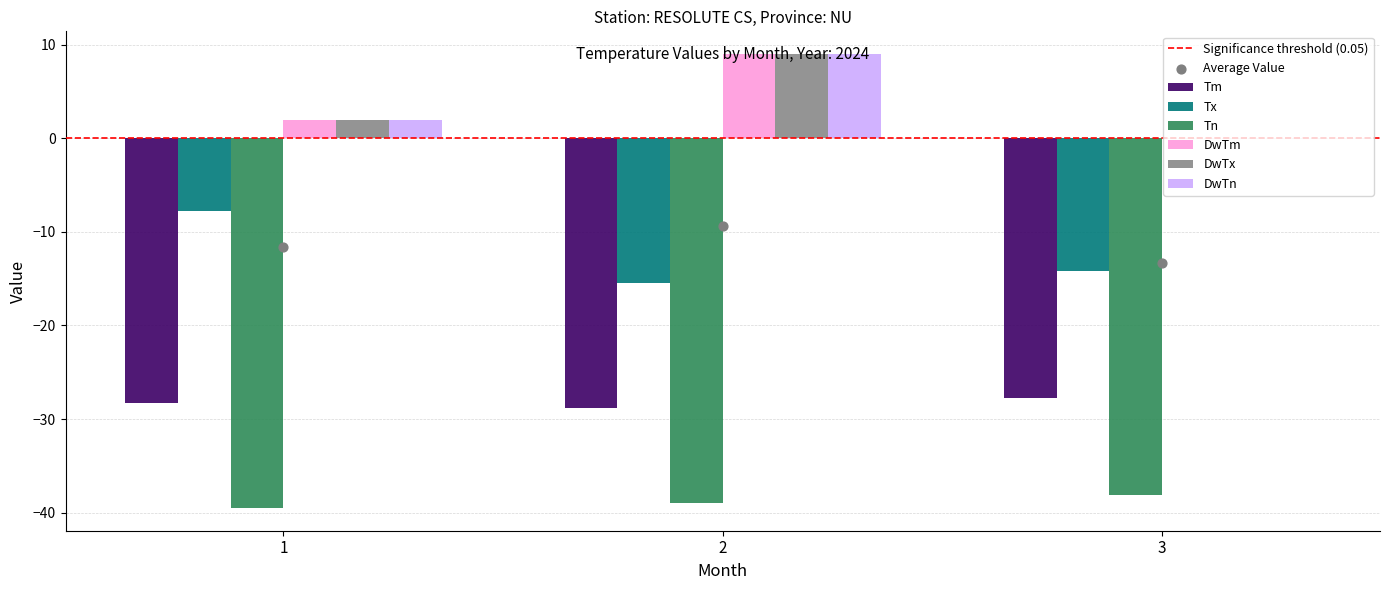

At how many categories does at least one series exceed -29?

3